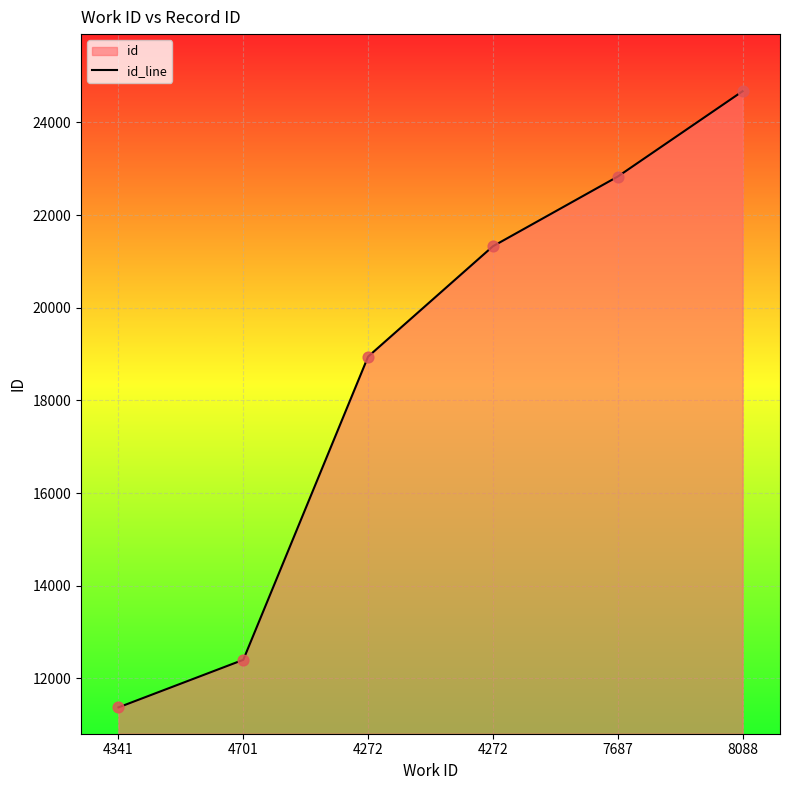

Between 4341 and 7687, which is larger?

7687